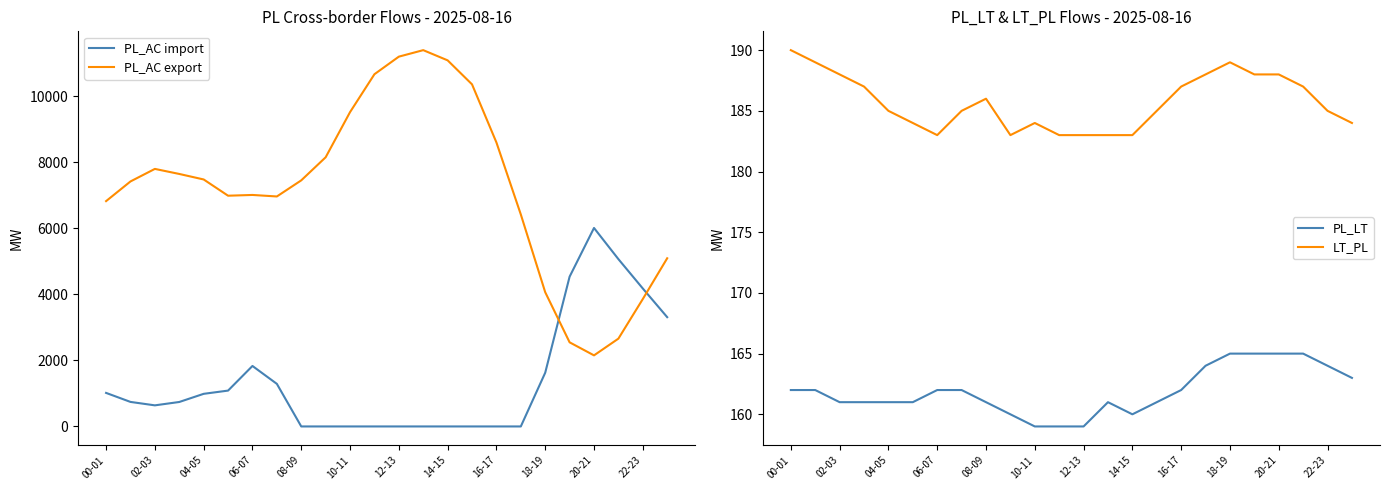

True or false: PL_LT has more than 2 points higher than both neighbors.

False